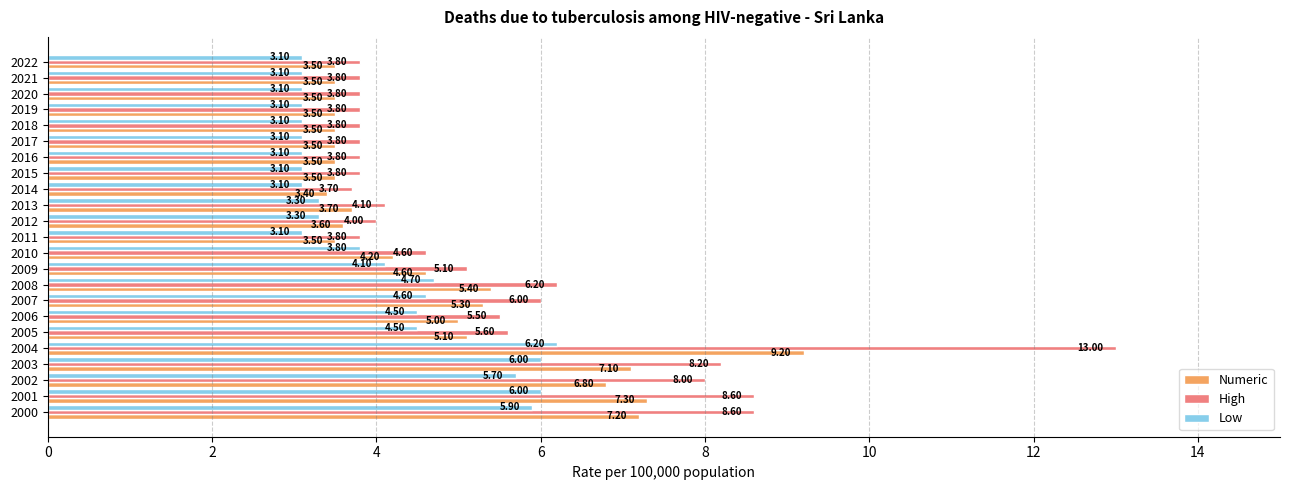

What is the difference between the maximum and second lowest values in the Numeric series?

5.7